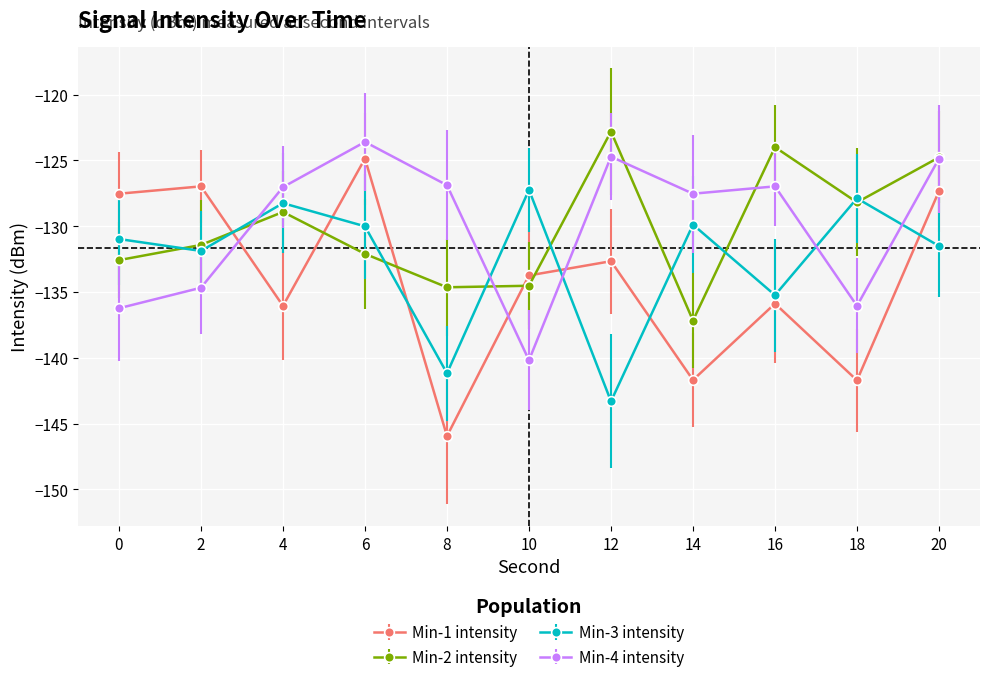

The Min-2 intensity series shows -124.8 at 20. True or false?

True